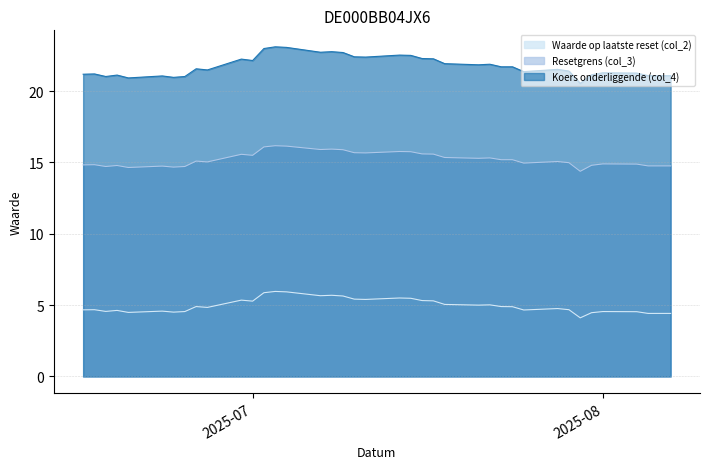

What is the label of the 16th point from the right?

2025-07-17